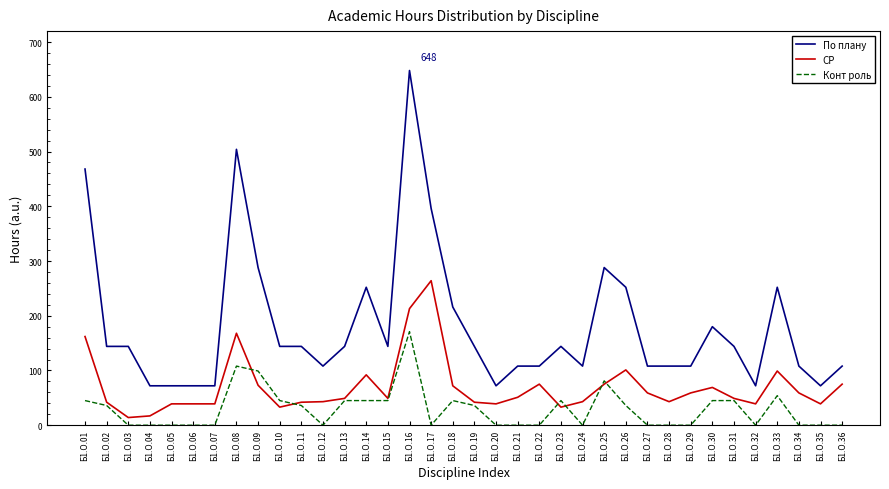

How many lines are shown in the chart?

3